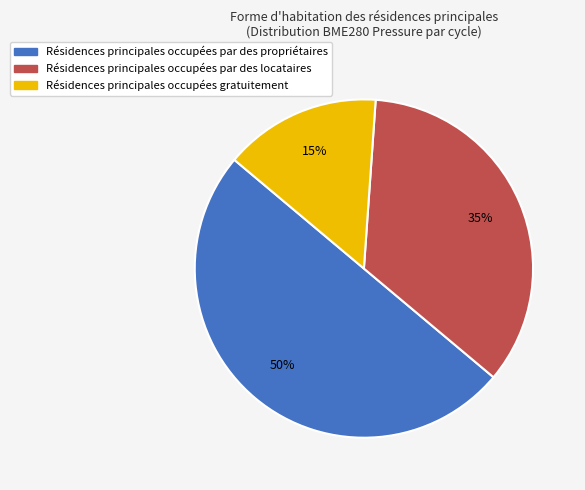

To the nearest percent, what is the difference between the largest and smallest slice percentages?

35%